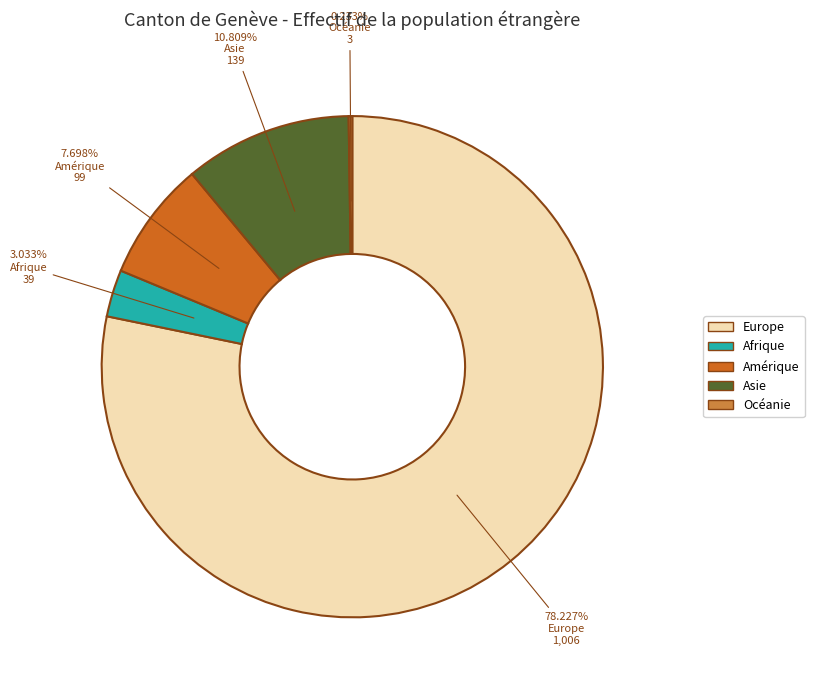

Do Europe and Asie together represent more than half of the pie?

Yes